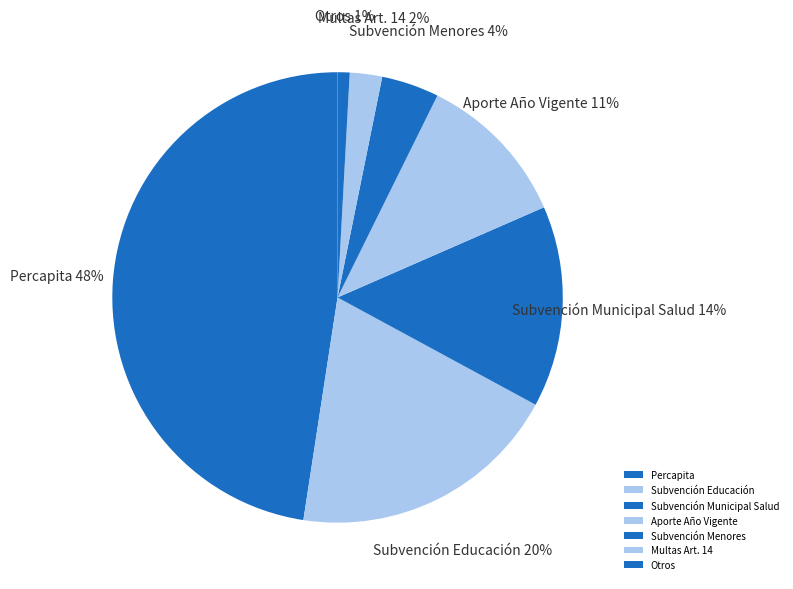

True or false: Otros accounts for 1% of the total.

True